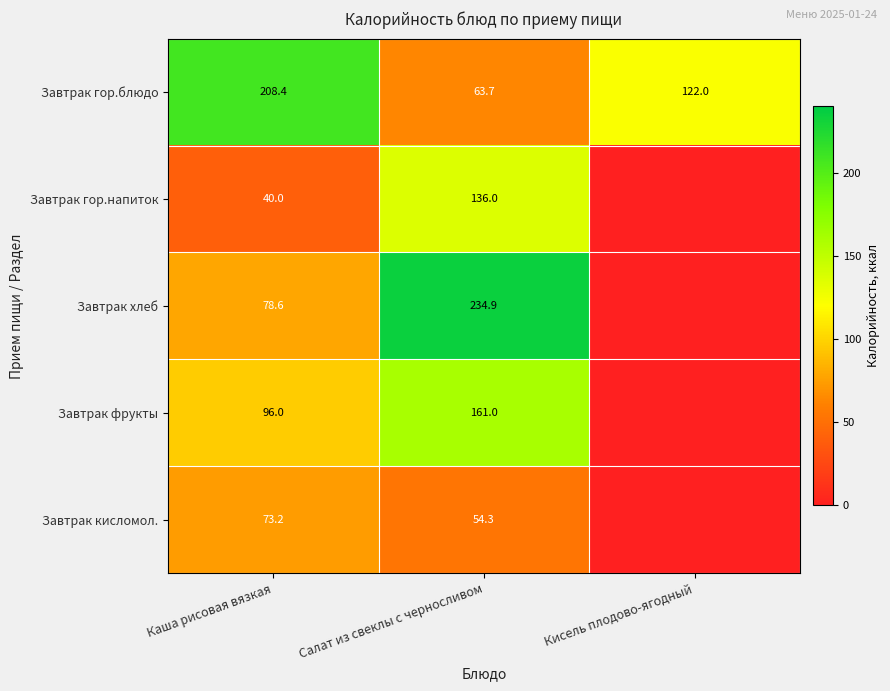

Count the number of categories in the chart.

3